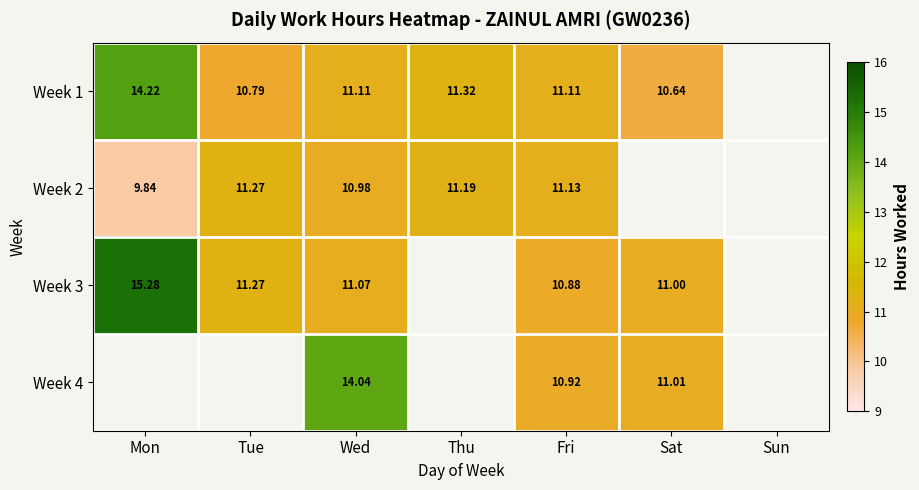

Between Mon and Sat, which series saw the biggest shift?

Week 3